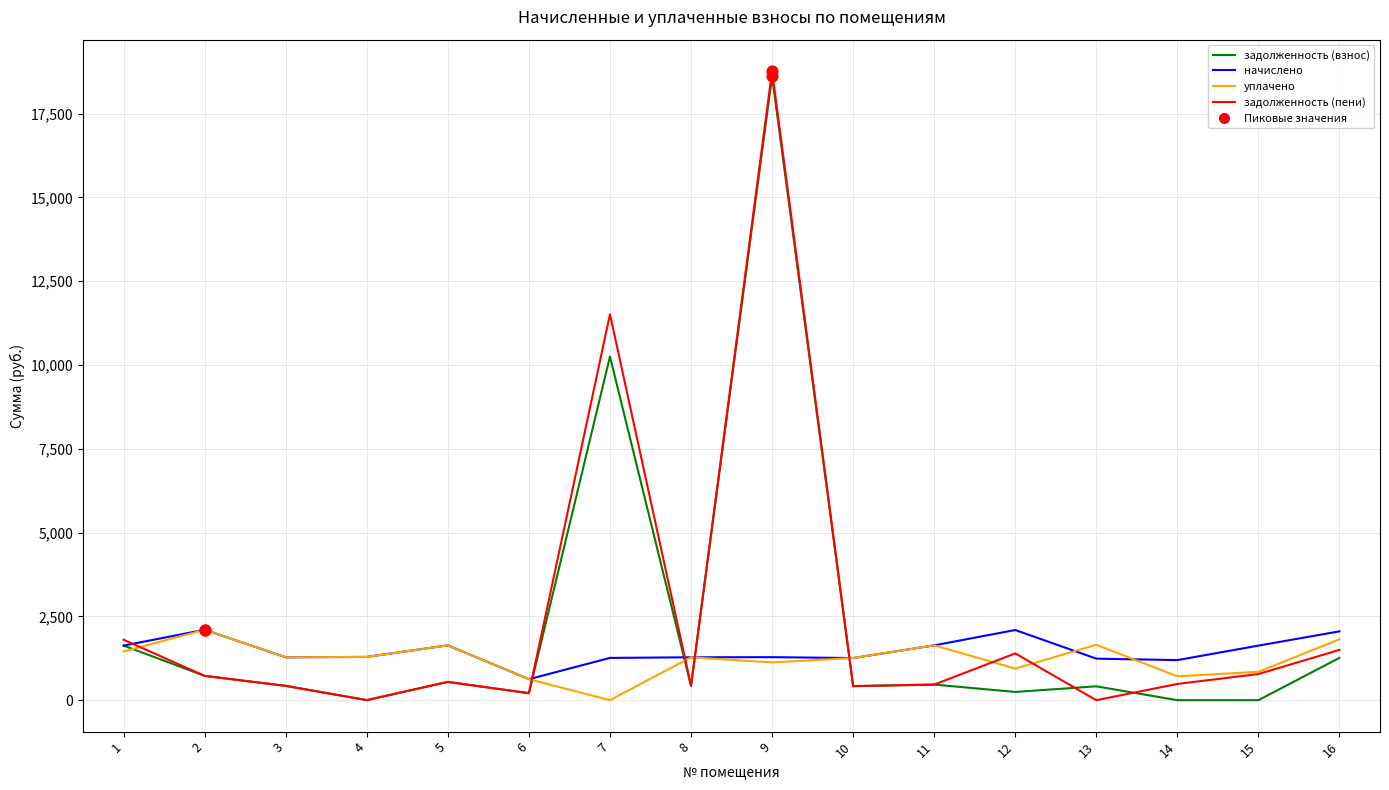

At which category is the sum across all series the highest?

9